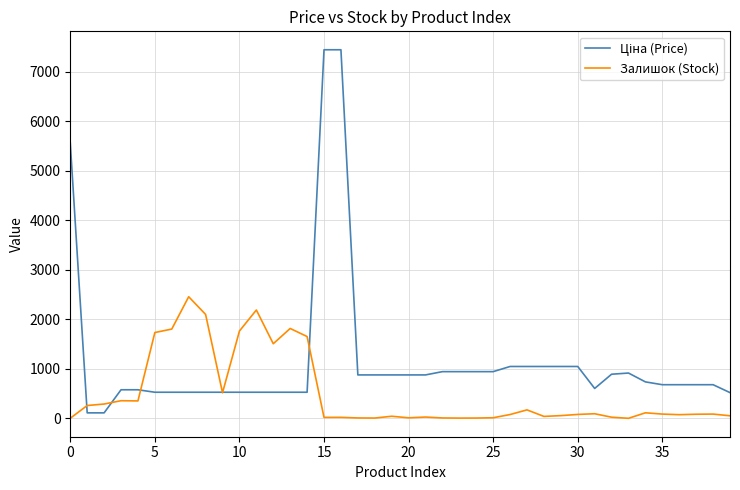

What is the minimum value shown in the chart?

2.0